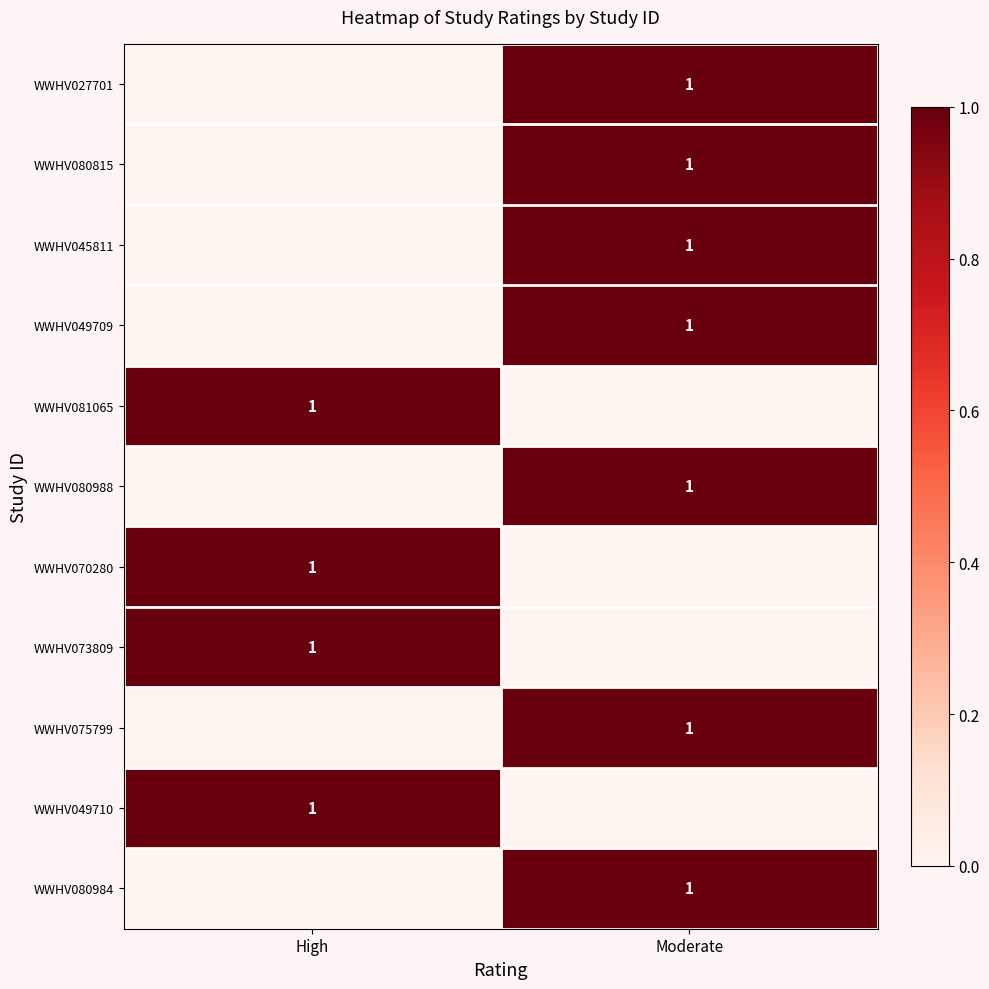

True or false: WWHV080984 has a value of 0 at Moderate.

False